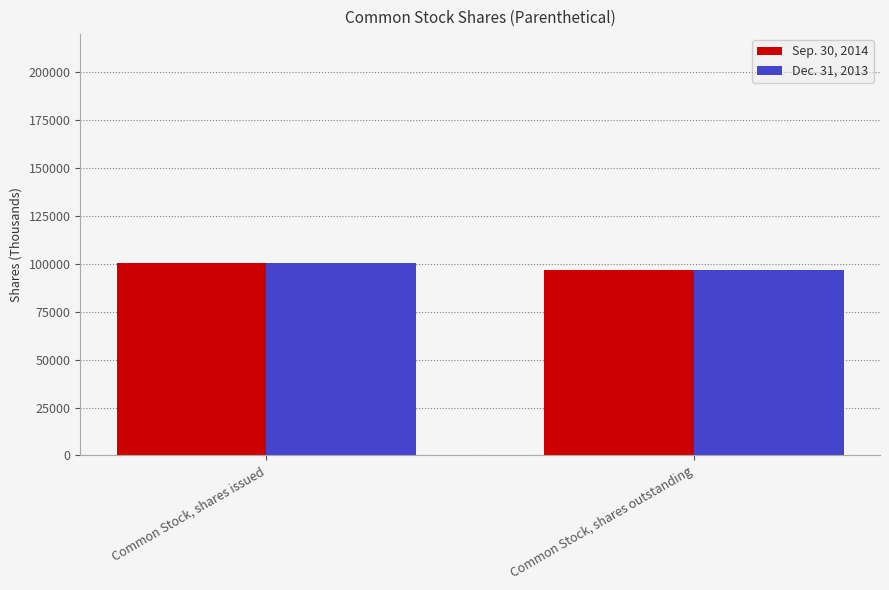

True or false: Dec. 31, 2013 has a value of 60669 at Common Stock, shares outstanding.

False